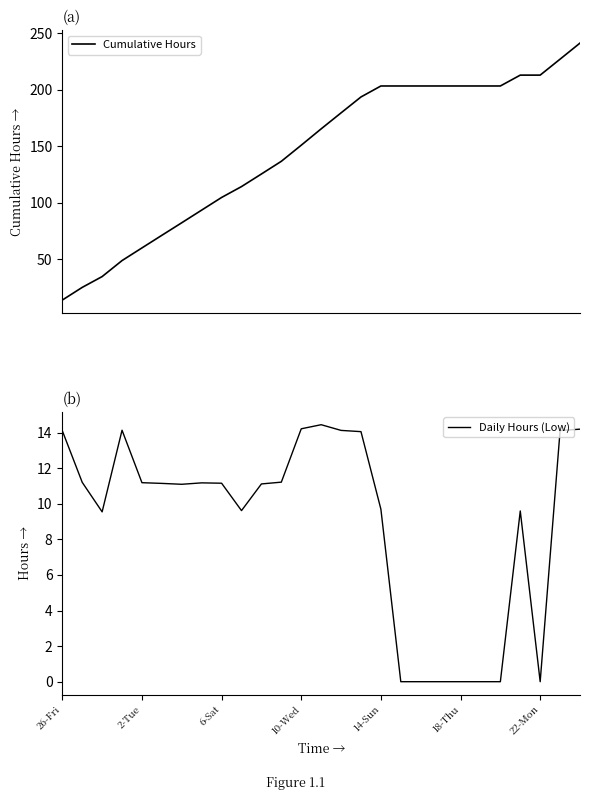

What is the highest value of the Cumulative Hours series?

241.2